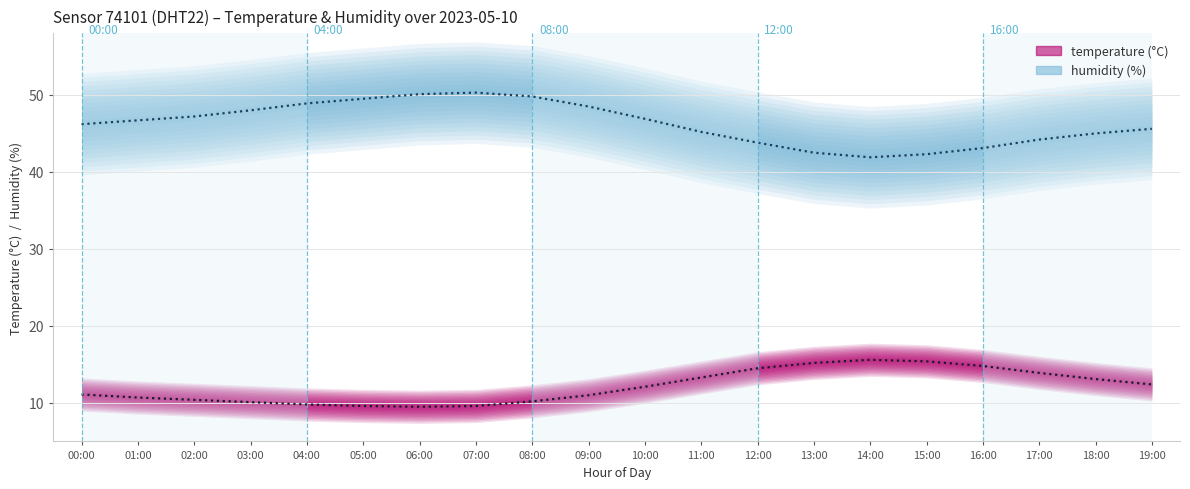

How many data points in humidity are above 46?

11